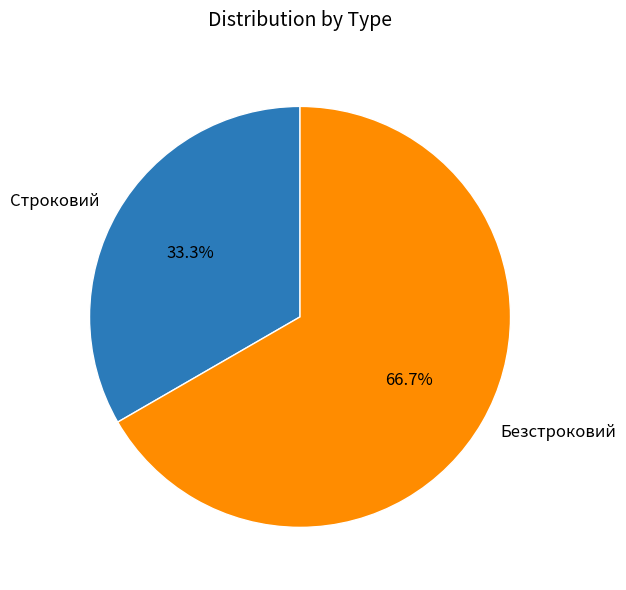

Is it true that Безстроковий is 67% of the pie?

True